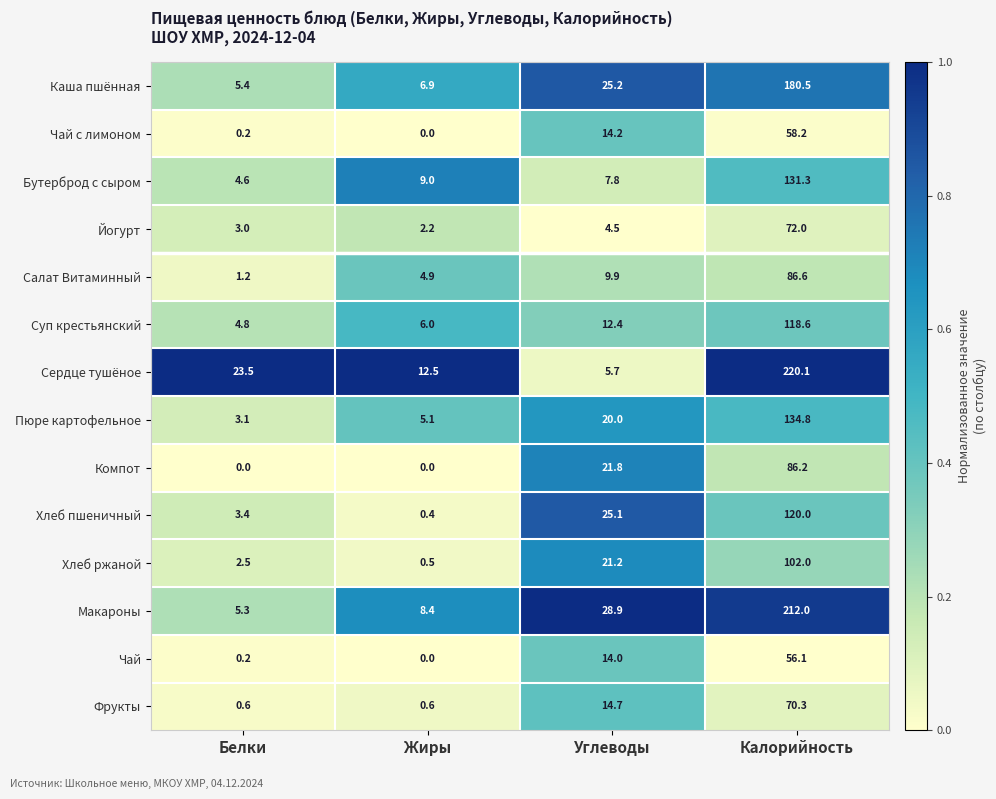

Where is Салат Витаминный nearest to the value 43?

Углеводы